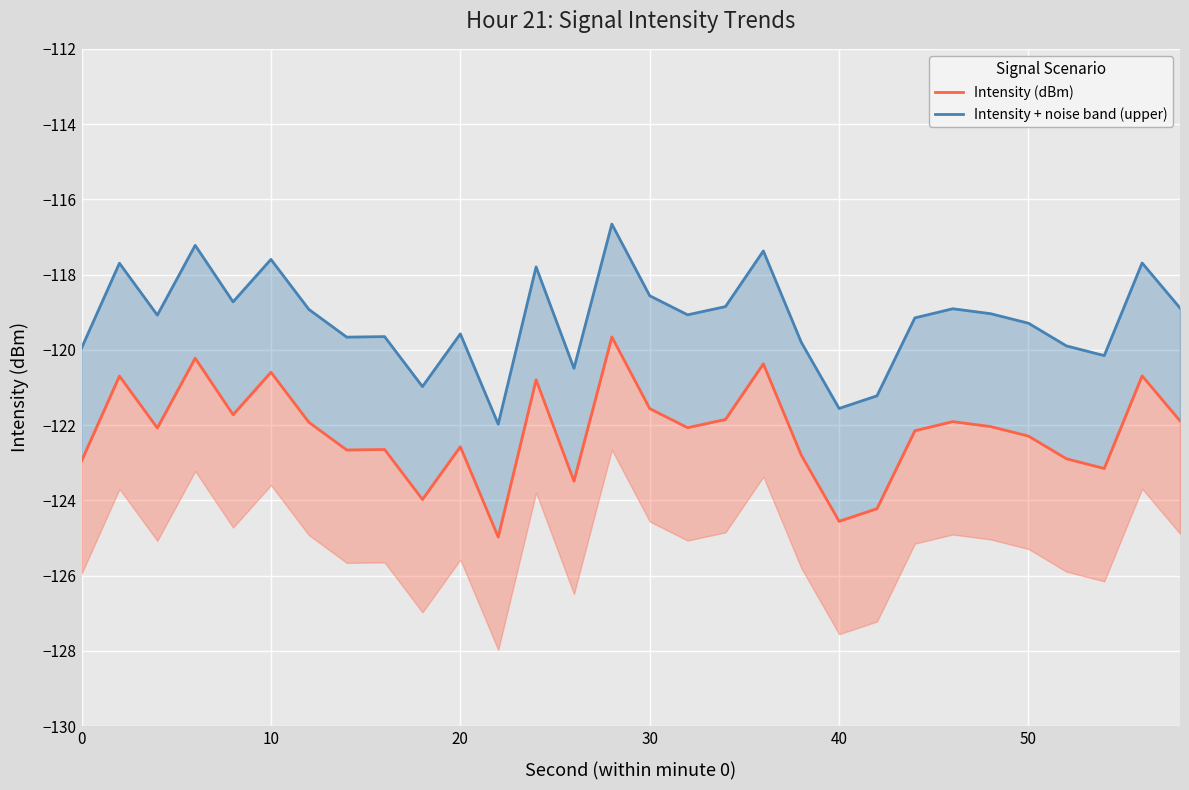

What is the sum of all Intensity (dBm) values?

-3665.4